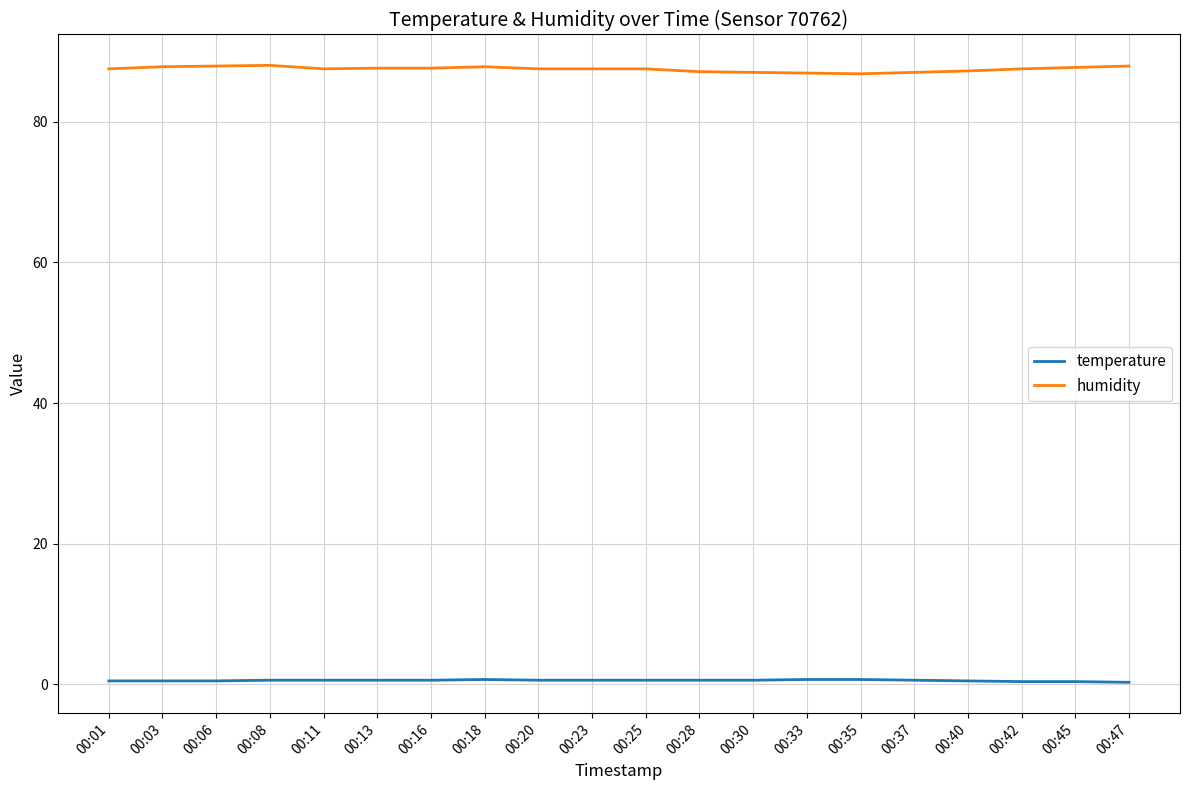

Rank the series at 00:13 from highest to lowest value.

humidity, temperature